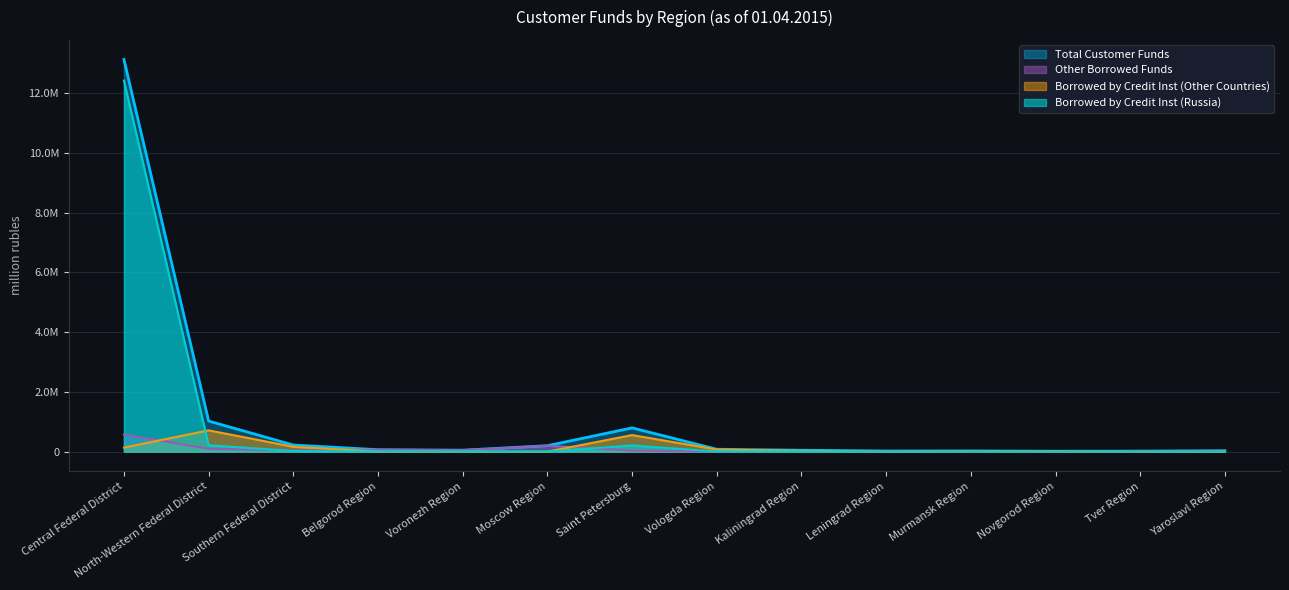

What is the label of the 5th point from the right?

Leningrad Region